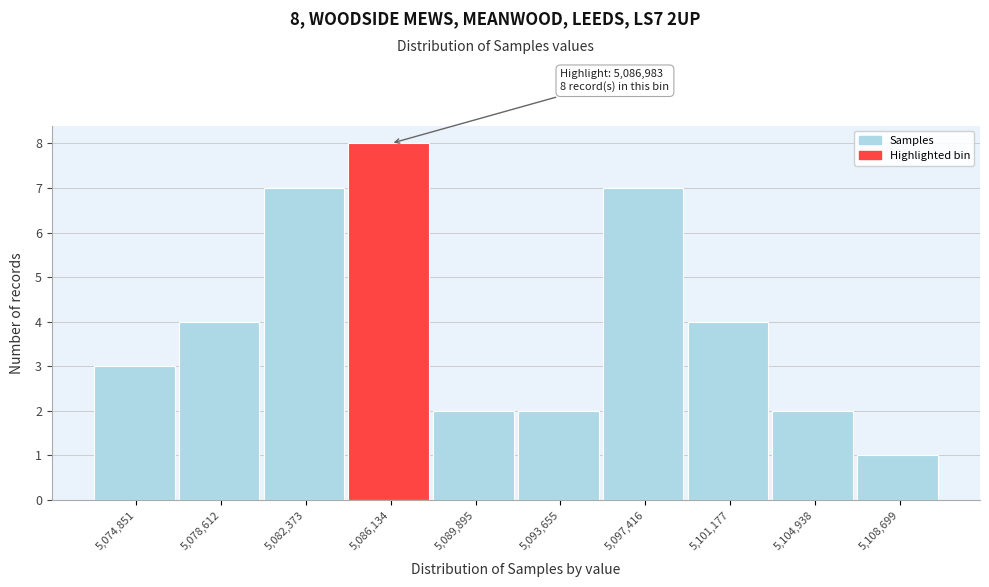

Which range on the x-axis has the tallest bar?

5084500 to 5088000